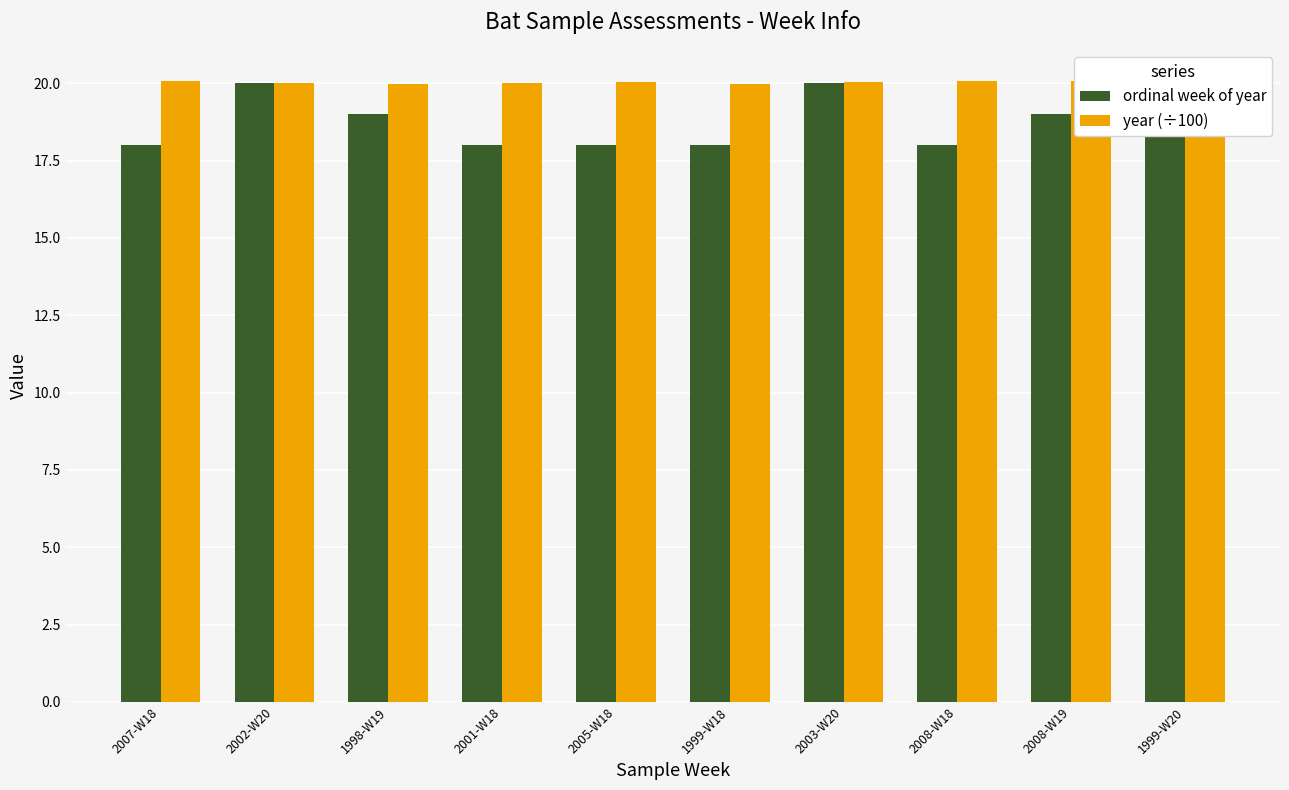

Where does the ordinal week of year series first go above 19?

2002-W20